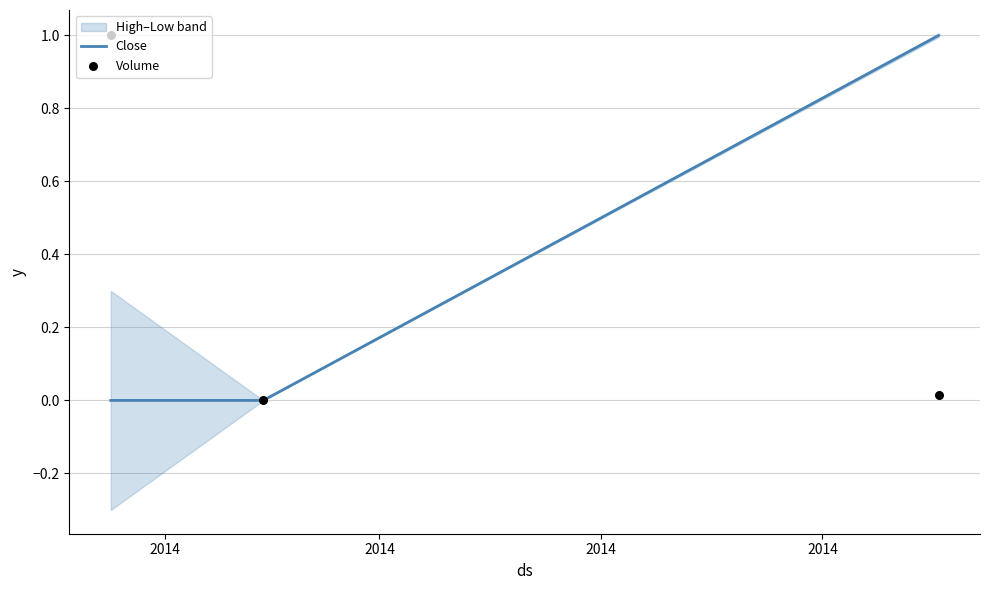

What is the total value across all series at 2014?

1.0